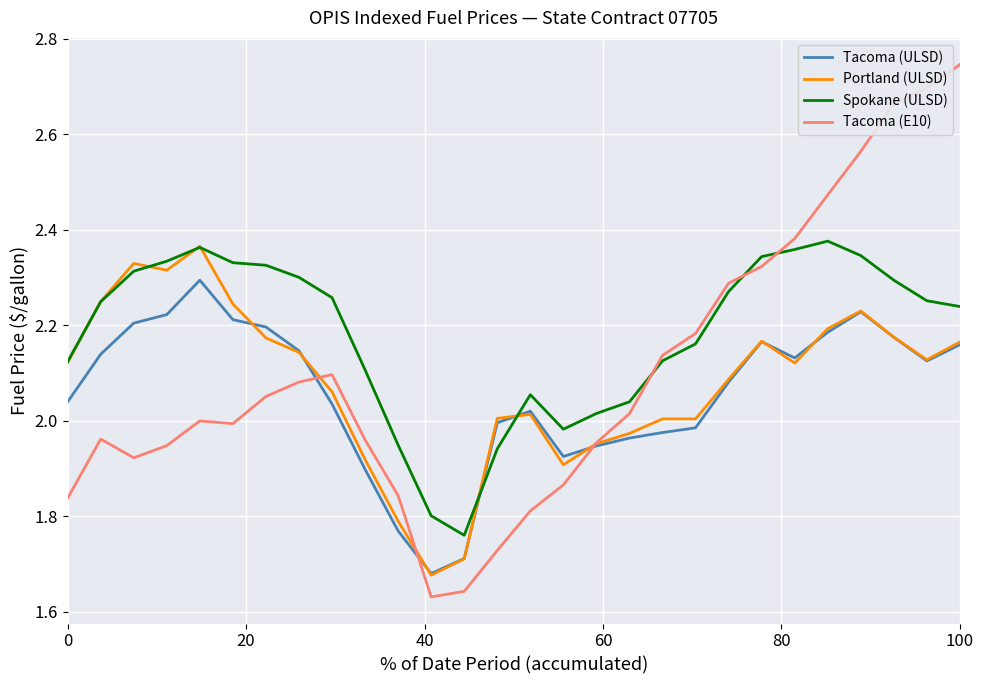

Which series has the largest total across all categories?

Spokane (ULSD)